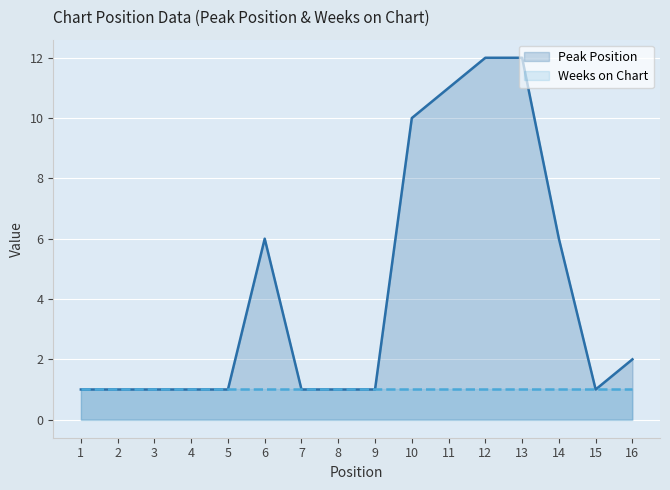

At how many categories does at least one series exceed 1?

7